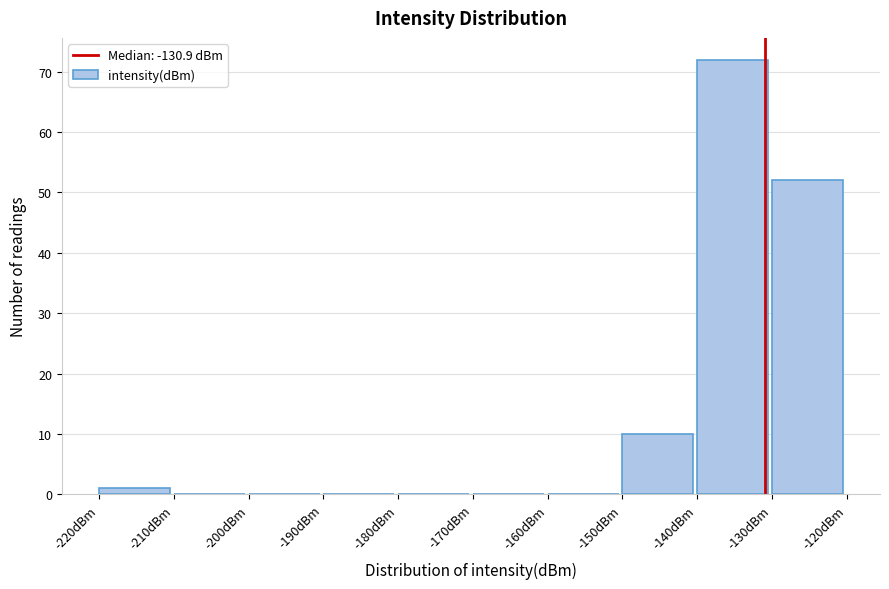

Reading left to right, transcribe this chart: for each bar, give the range it covers on the x-axis and its height. The values are not printed on the chart, so give them approximately, as read against the axis.

-220 to -210: 1
-210 to -200: 0
-200 to -190: 0
-190 to -180: 0
-180 to -170: 0
-170 to -160: 0
-160 to -150: 0
-150 to -140: 10
-140 to -130: 72
-130 to -120: 52